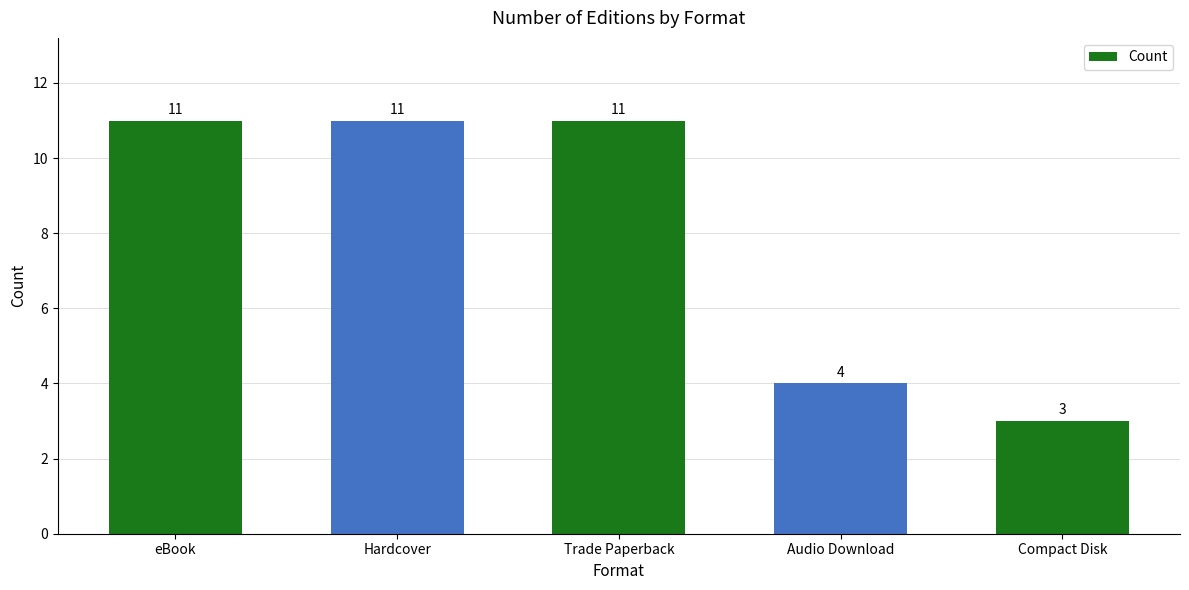

Is it true that the value at eBook is 11?

True